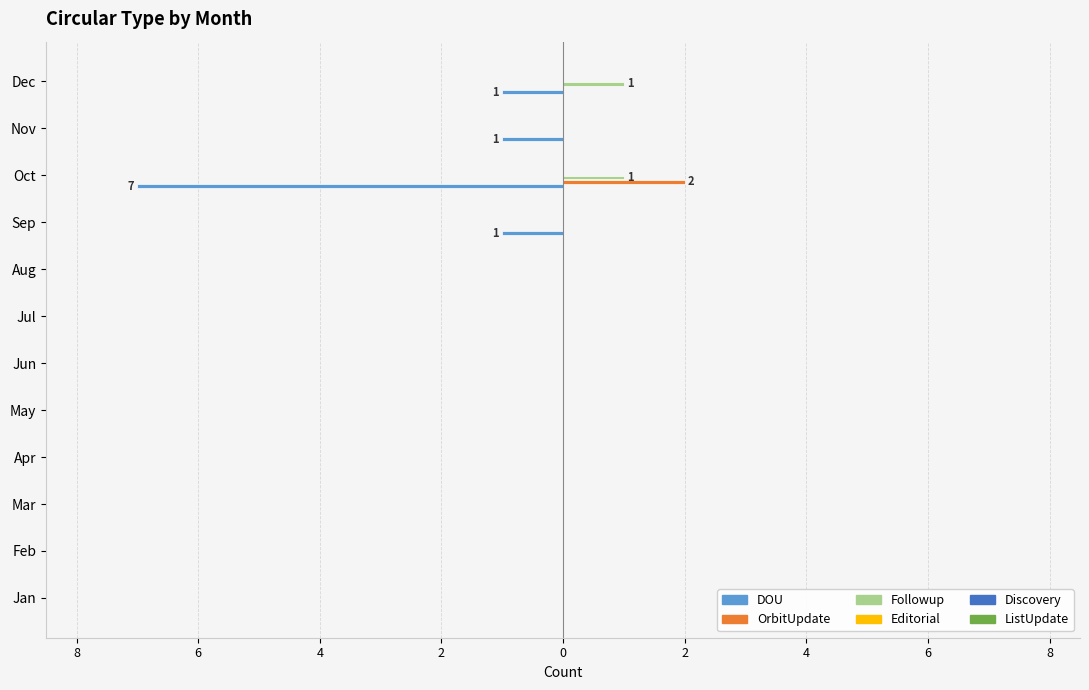

Rank the series by their maximum value, from lowest to highest.

DOU, Editorial, Discovery, ListUpdate, Followup, OrbitUpdate